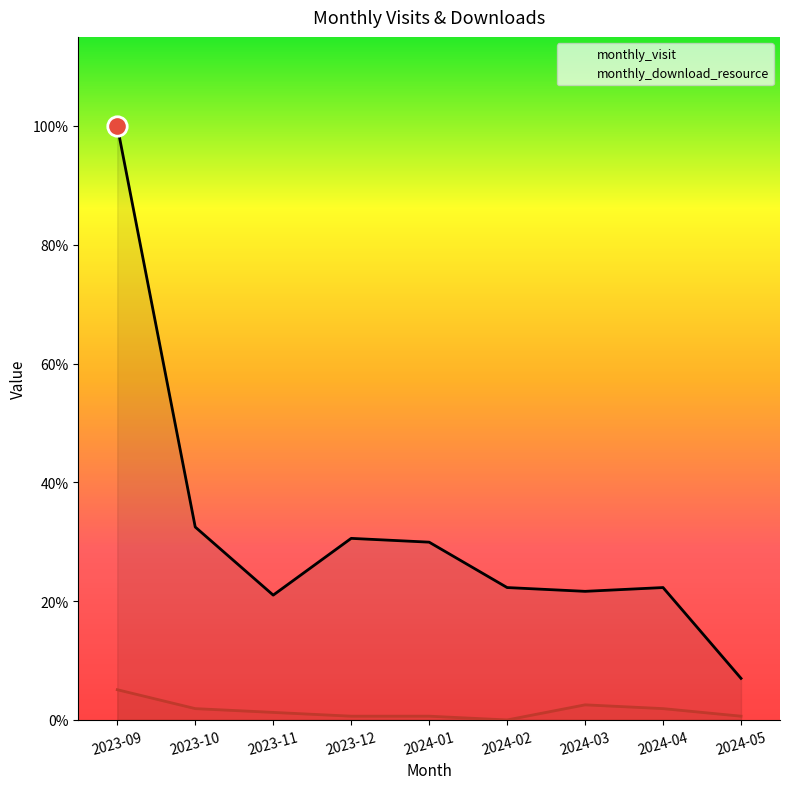

Which series has the largest total across all categories?

monthly_visit